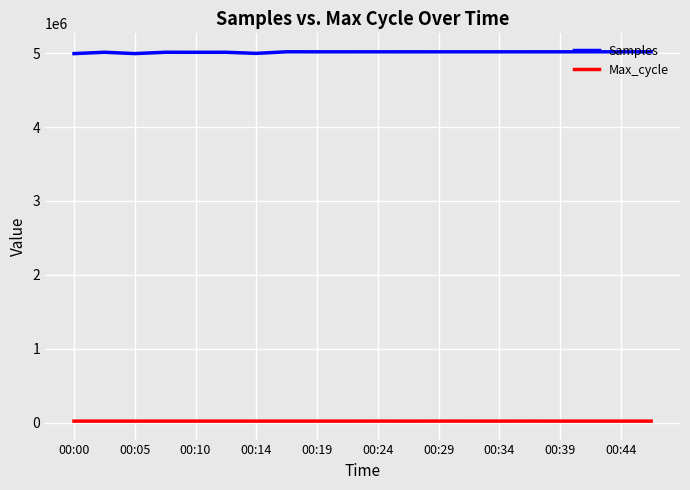

List the series in order of their overall mean, highest first.

Samples, Max_cycle